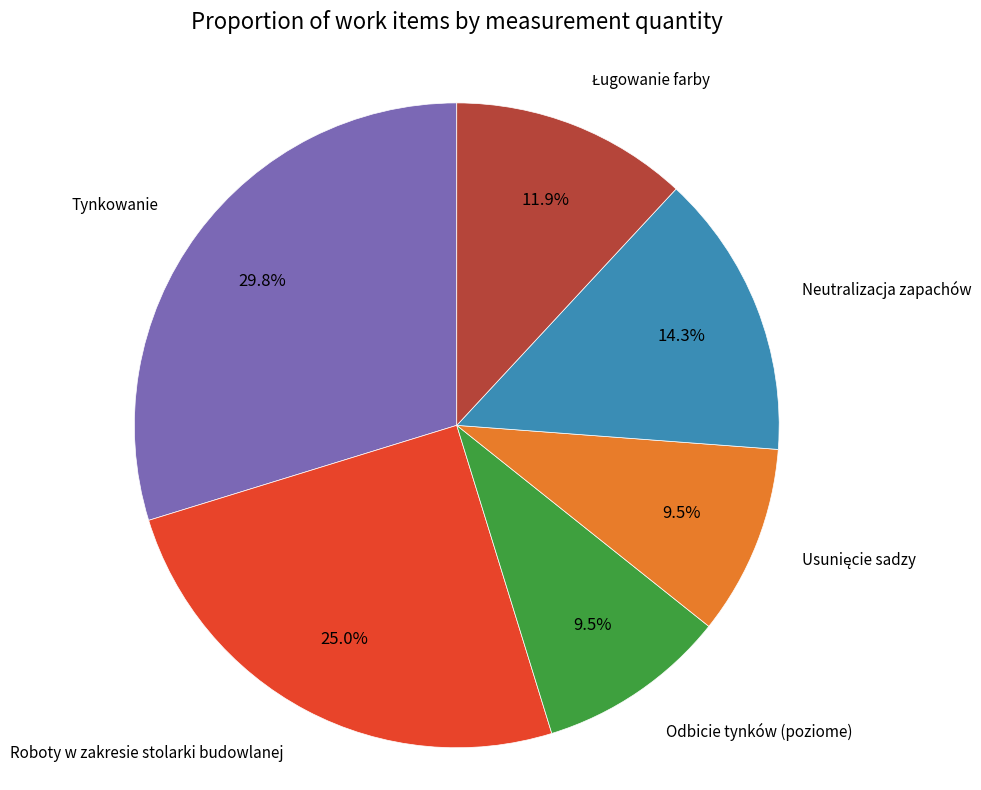

Does any single category account for the majority?

No